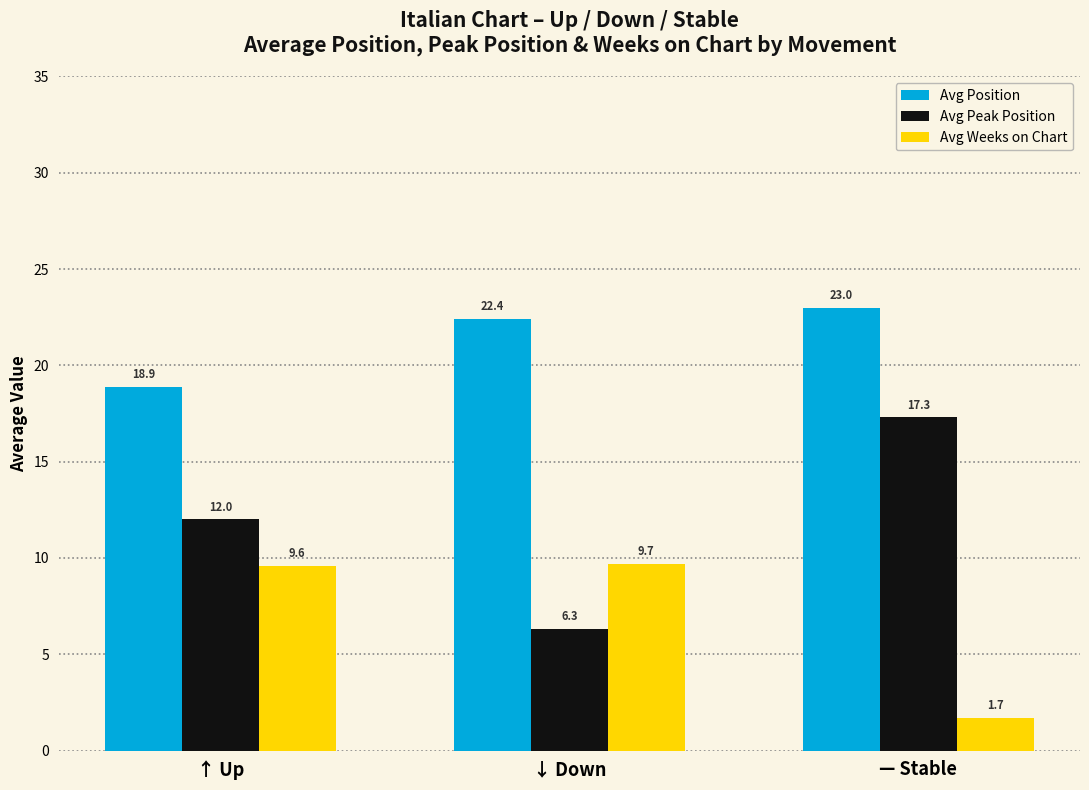

The Avg Position series shows 18.9 at ↑ Up. True or false?

True